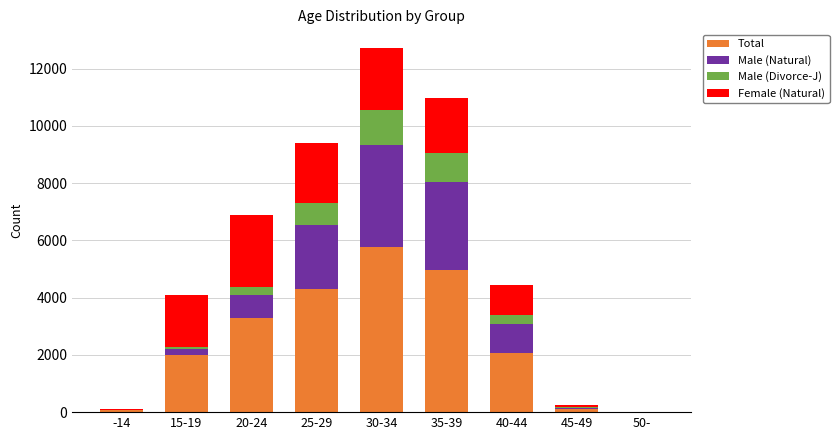

At which category is the sum across all series the highest?

30-34